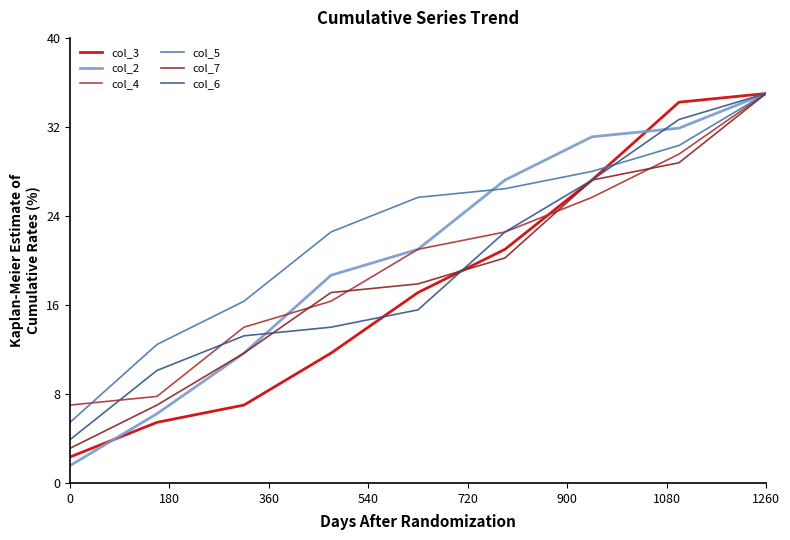

What is the maximum value for col_2?

35.0